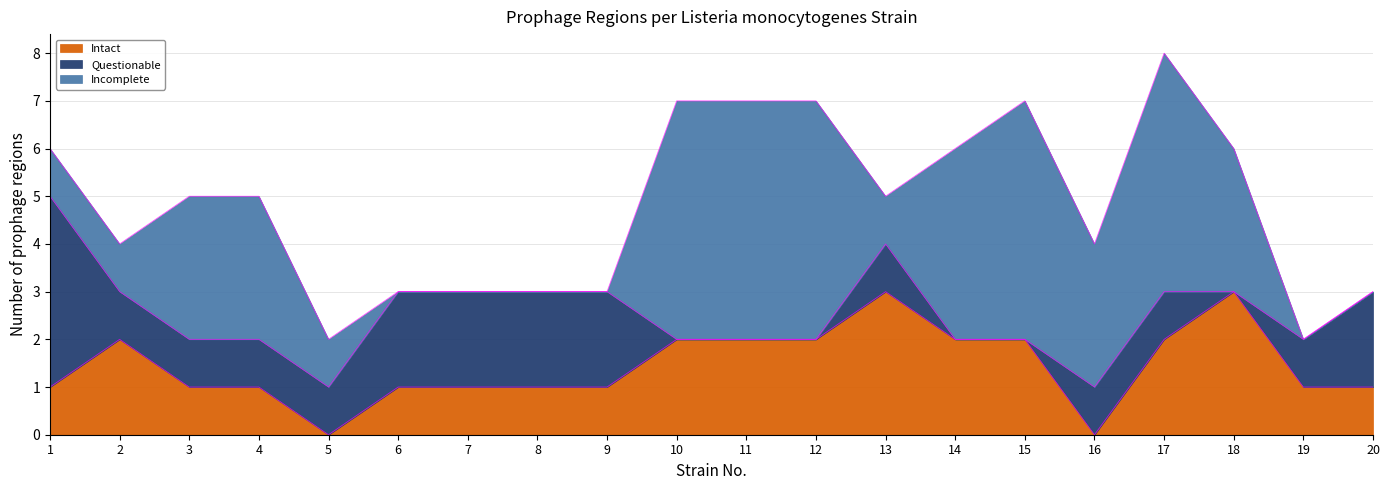

True or false: Questionable and Intact cross at least once.

True